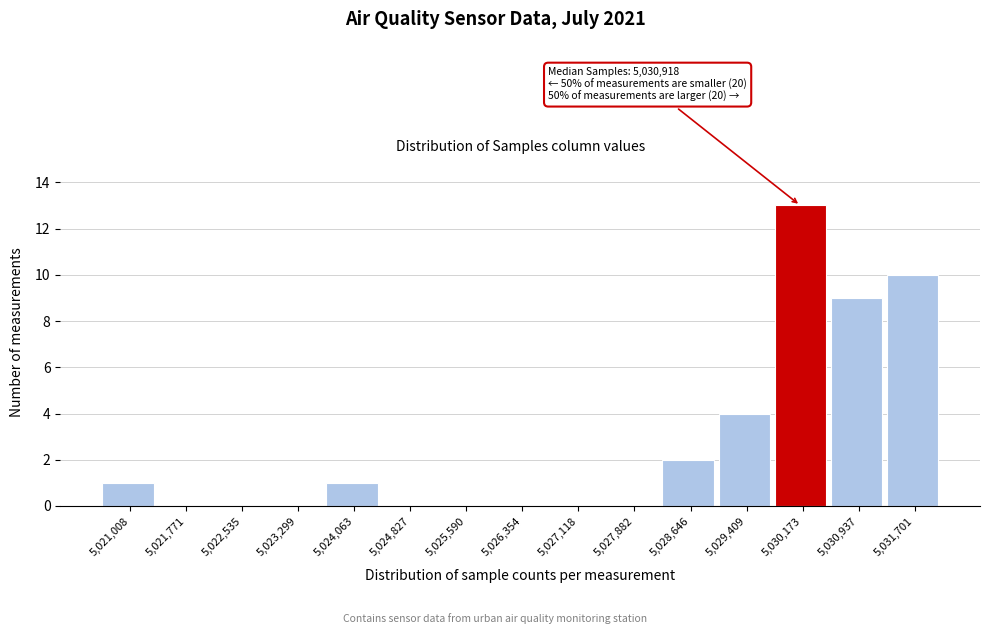

Reading left to right, what are all the values shown in this chart?

5,021,008=1	5,021,771=0	5,022,535=0	5,023,299=0	5,024,063=1	5,024,827=0	5,025,590=0	5,026,354=0	5,027,118=0	5,027,882=0	5,028,646=2	5,029,409=4	5,030,173=13	5,030,937=9	5,031,701=10